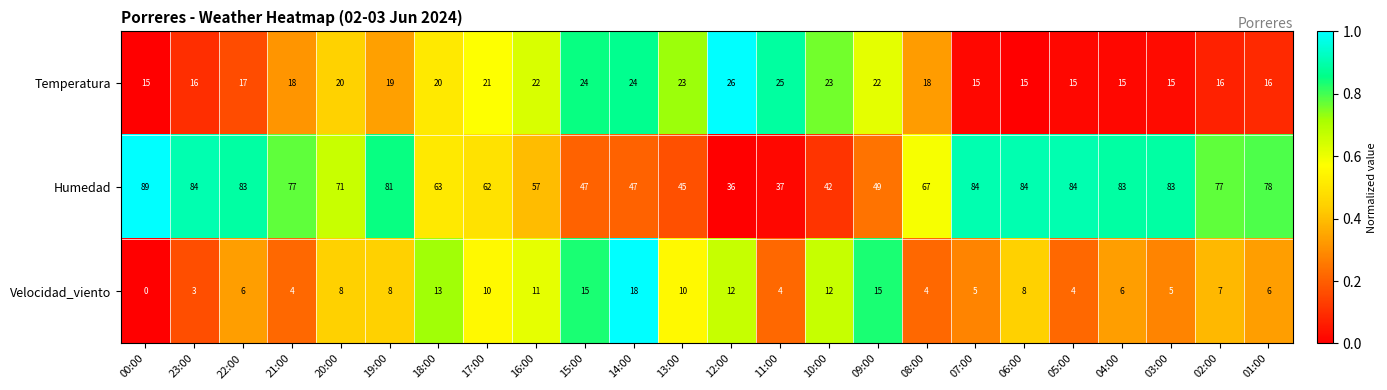

What is the difference between the maximum and second lowest values in the Humedad series?

52